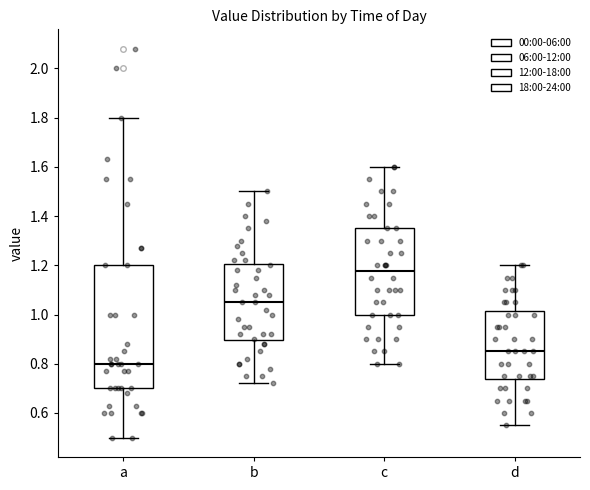

Which box has the highest median line?

c